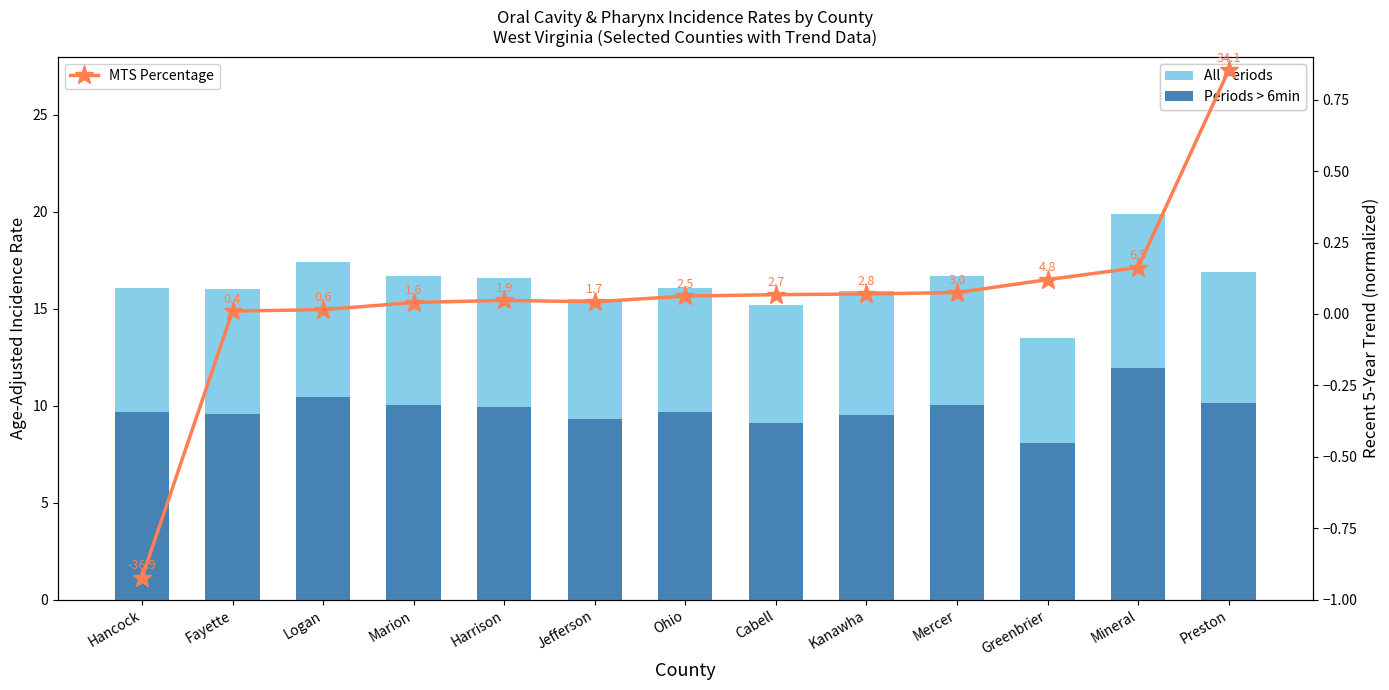

What are all the series names shown in the legend?

All Periods, Periods > 6min, MTS Percentage